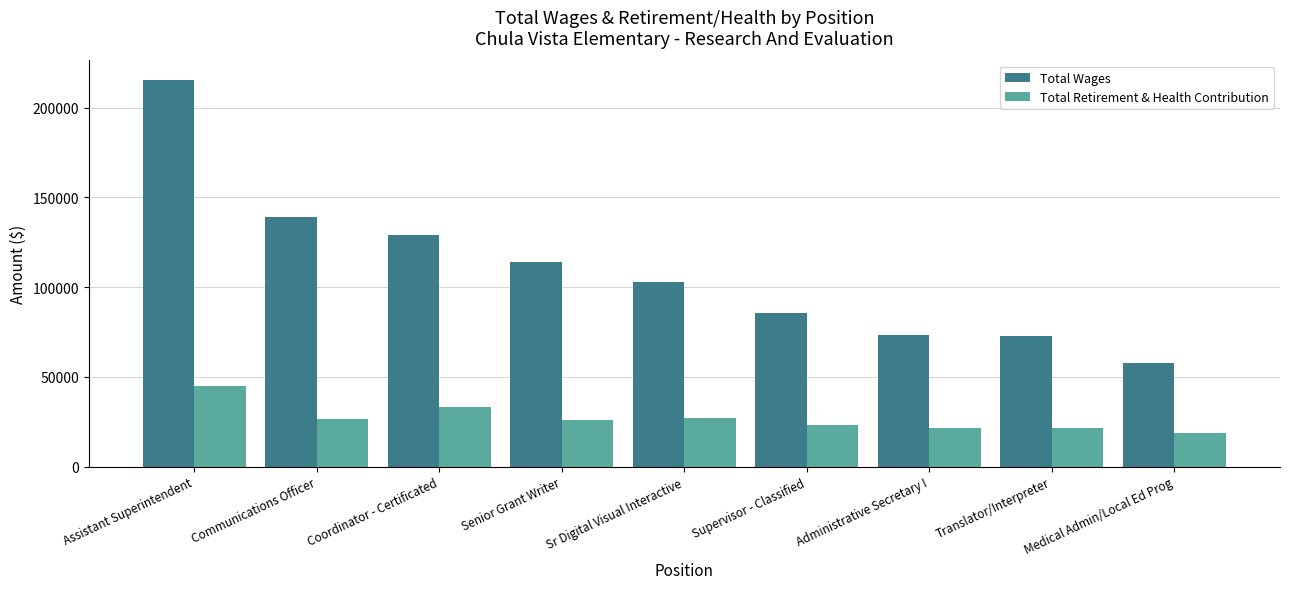

True or false: Total Wages has a value of 118516 at Translator/Interpreter.

False